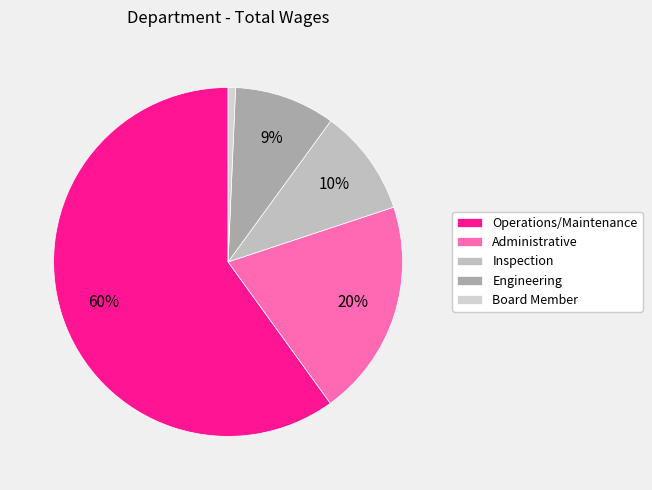

Which has a higher value, Inspection or Administrative?

Administrative